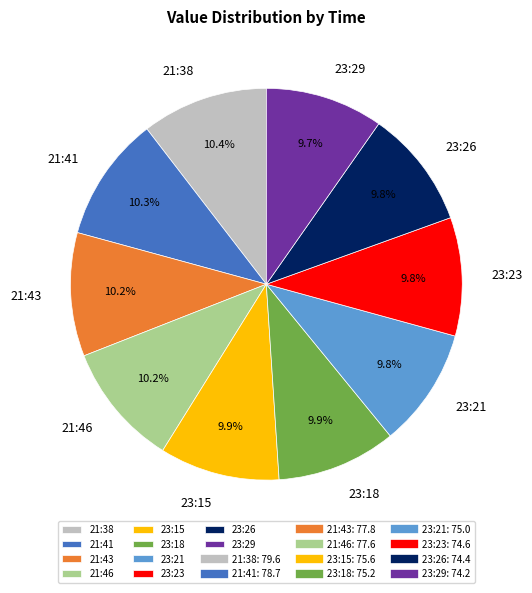

Is the sum of 21:38 and 23:23 greater than half?

No